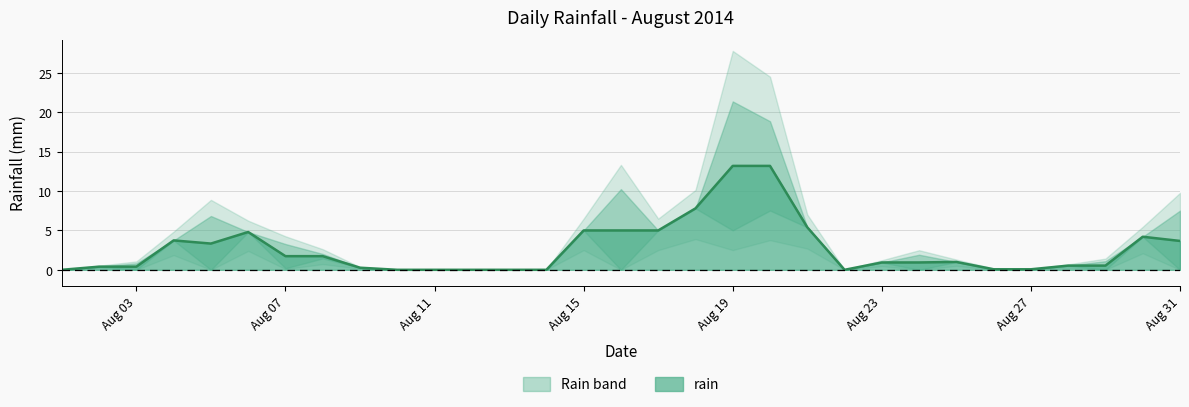

At which label is the value closest to 11?

2014-08-31